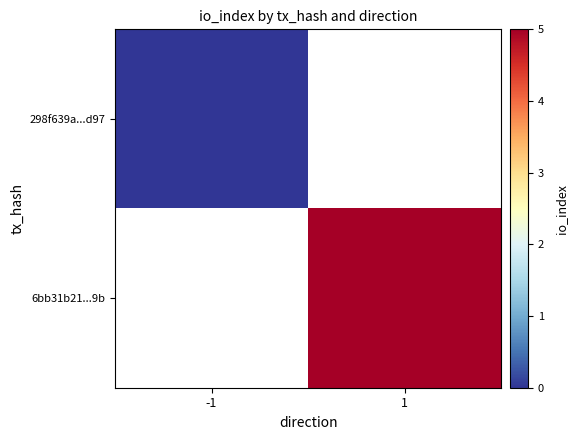

Rank the series by their maximum value, from lowest to highest.

298f639a...d97, 6bb31b21...9b